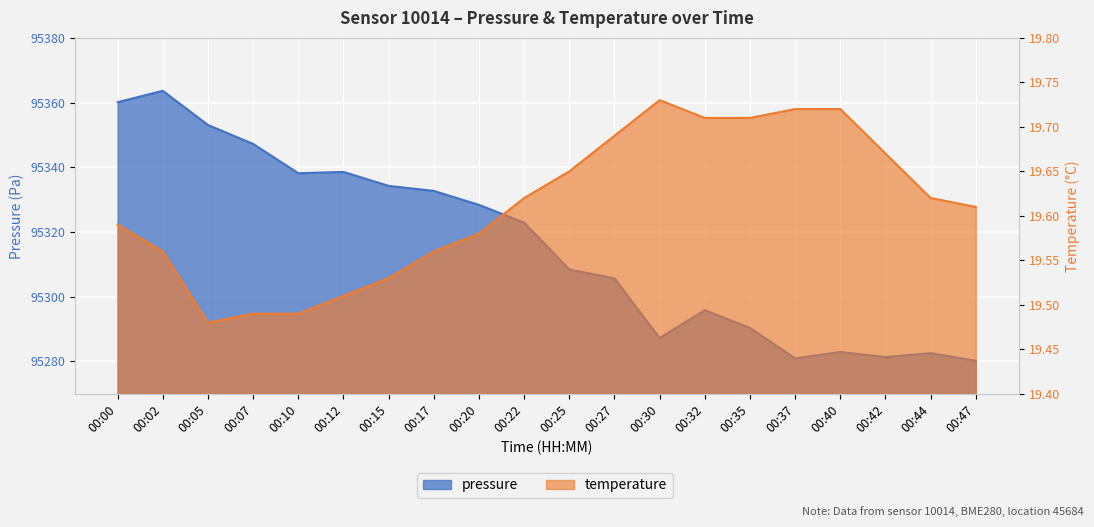

List the series in order of their overall mean, lowest first.

temperature, pressure